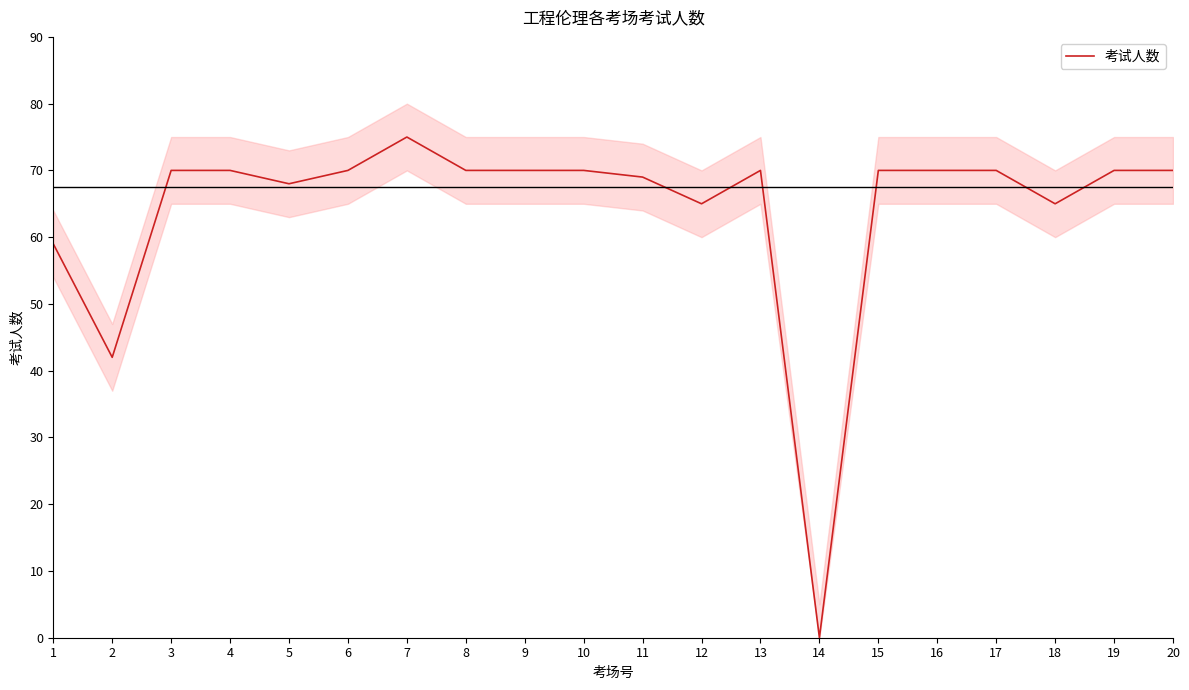

Reading left to right, extract all data points from this chart.

59	42	70	70	68	70	75	70	70	70	69	65	70	0	70	70	70	65	70	70